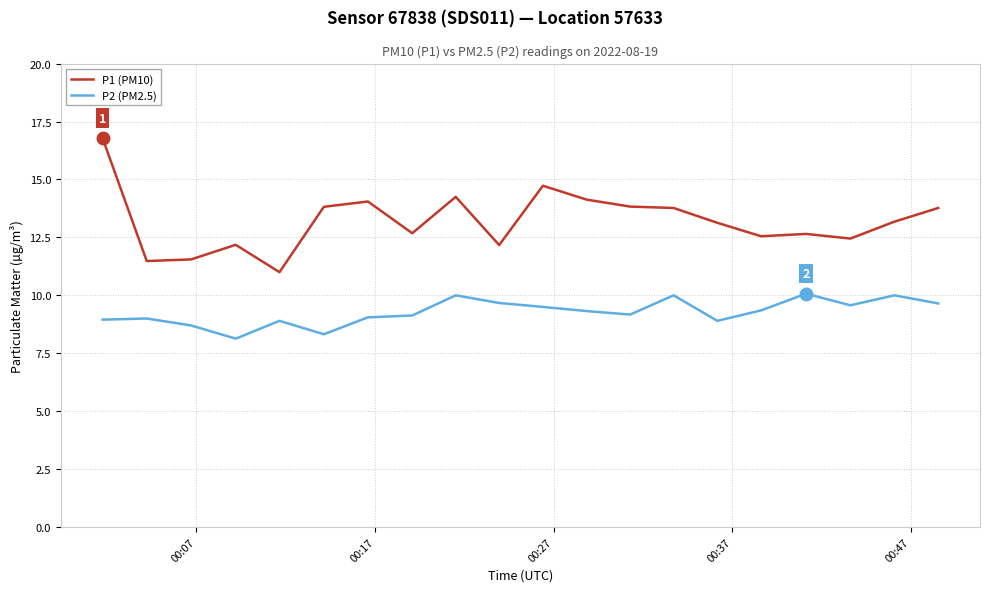

Which series has the largest total across all categories?

P1 (PM10)